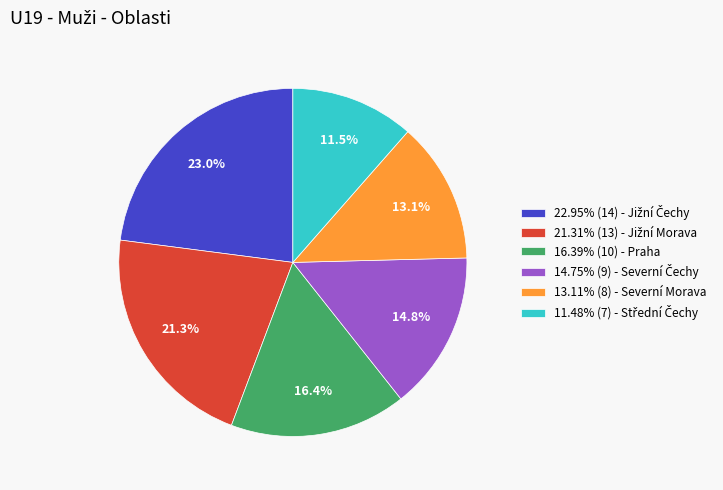

What is the ratio of the value at 16.39% (10) - Praha to the value at 13.11% (8) - Severní Morava?

1.3